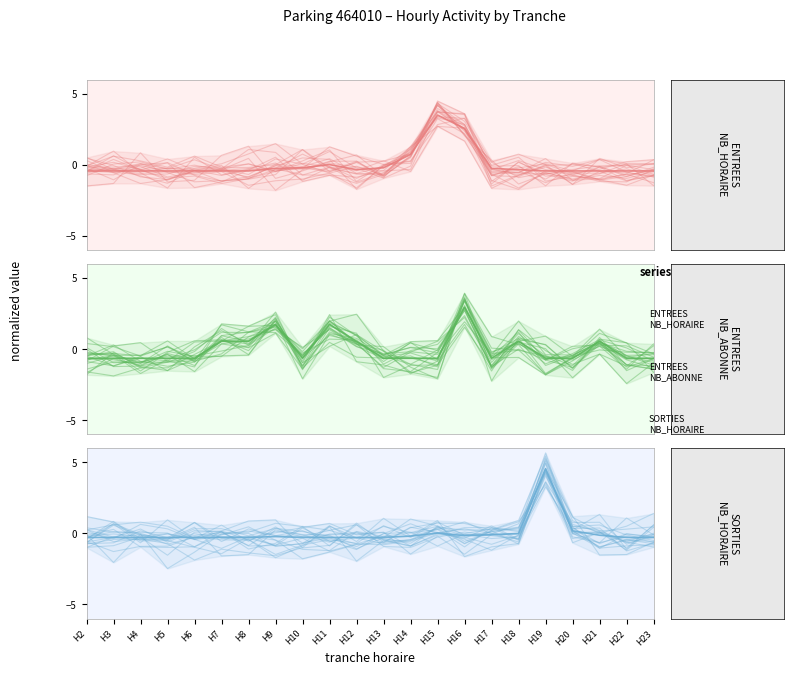

What are all the series names shown in the legend?

ENTREES NB_HORAIRE, ENTREES NB_ABONNE, SORTIES NB_HORAIRE